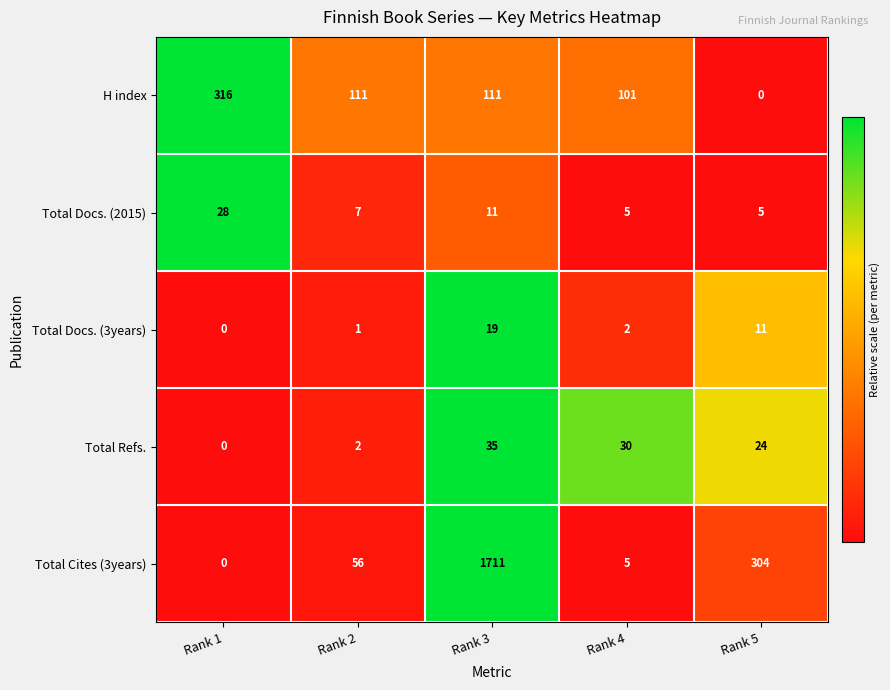

Where is Total Refs. nearest to the value 17?

Rank 5